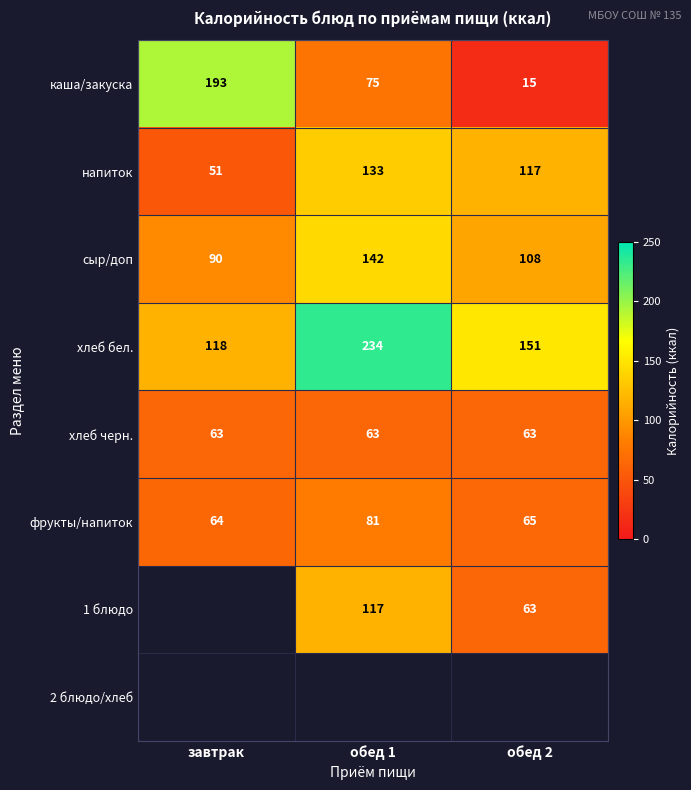

Rank the categories by каша/закуска value from lowest to highest.

обед 2, обед 1, завтрак